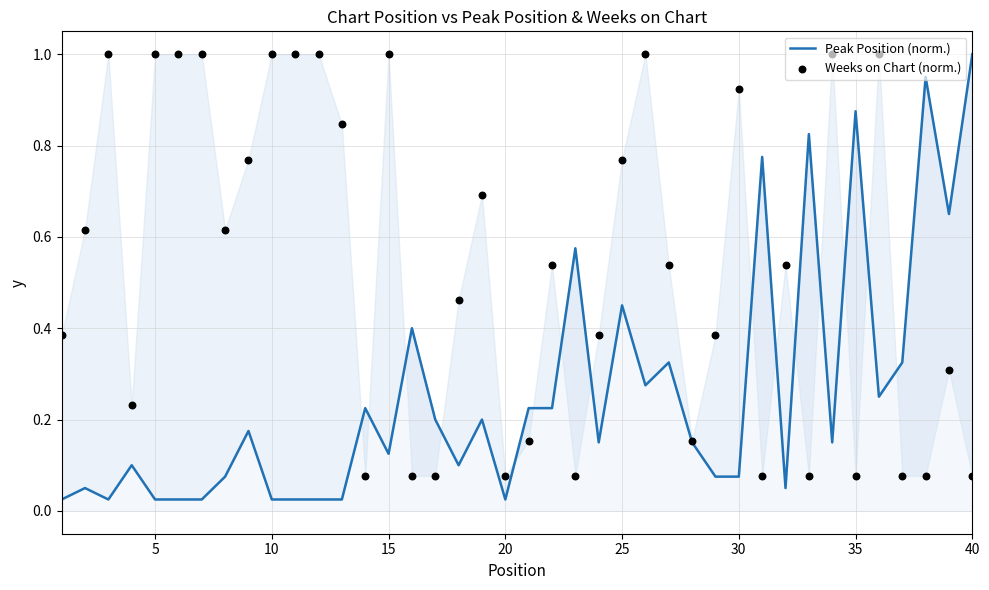

What are all the series names shown in the legend?

Peak Position (norm.), Weeks on Chart (norm.)